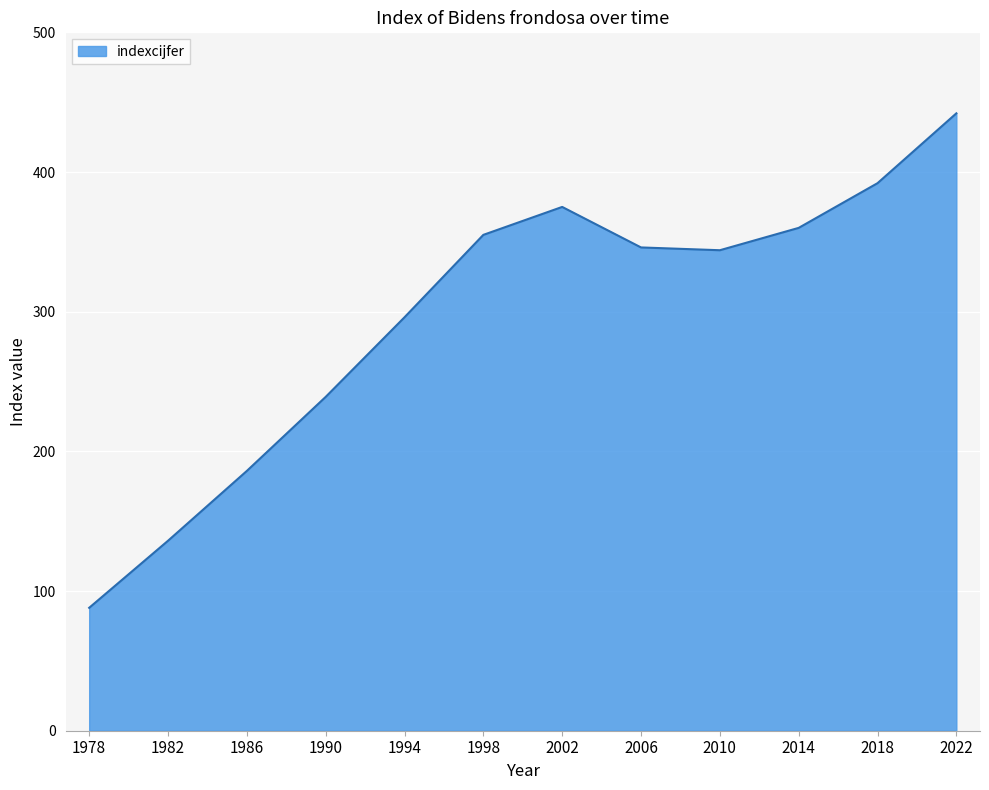

True or false: there are more than 0 points higher than both neighbors.

True